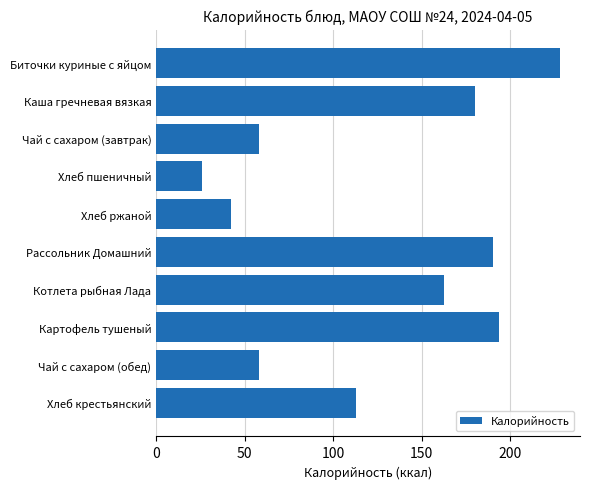

What is the ratio of the value at Хлеб крестьянский to the value at Чай с сахаром (обед)?

1.9